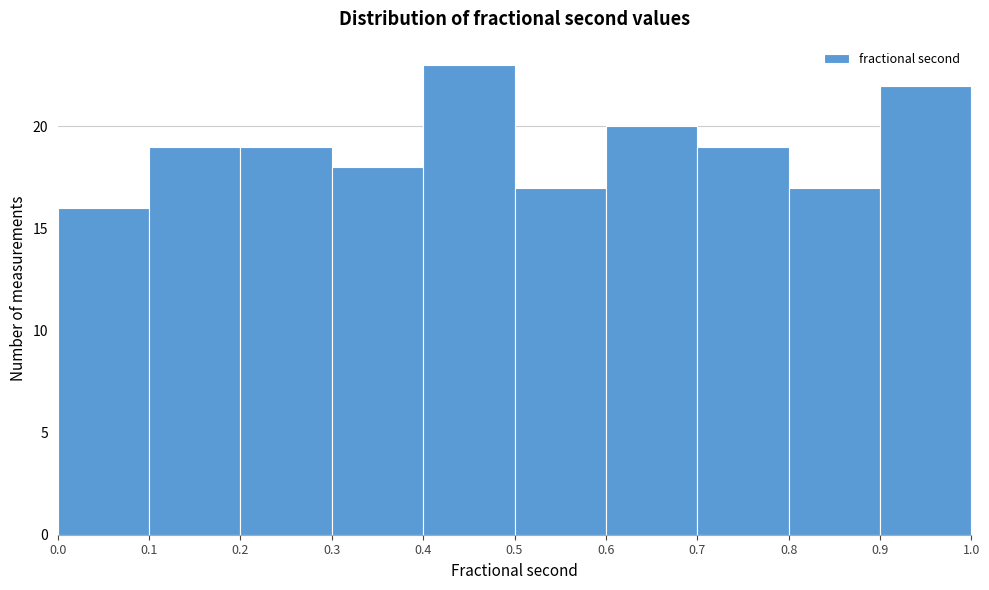

Which range on the x-axis has the tallest bar?

0.4 to 0.5